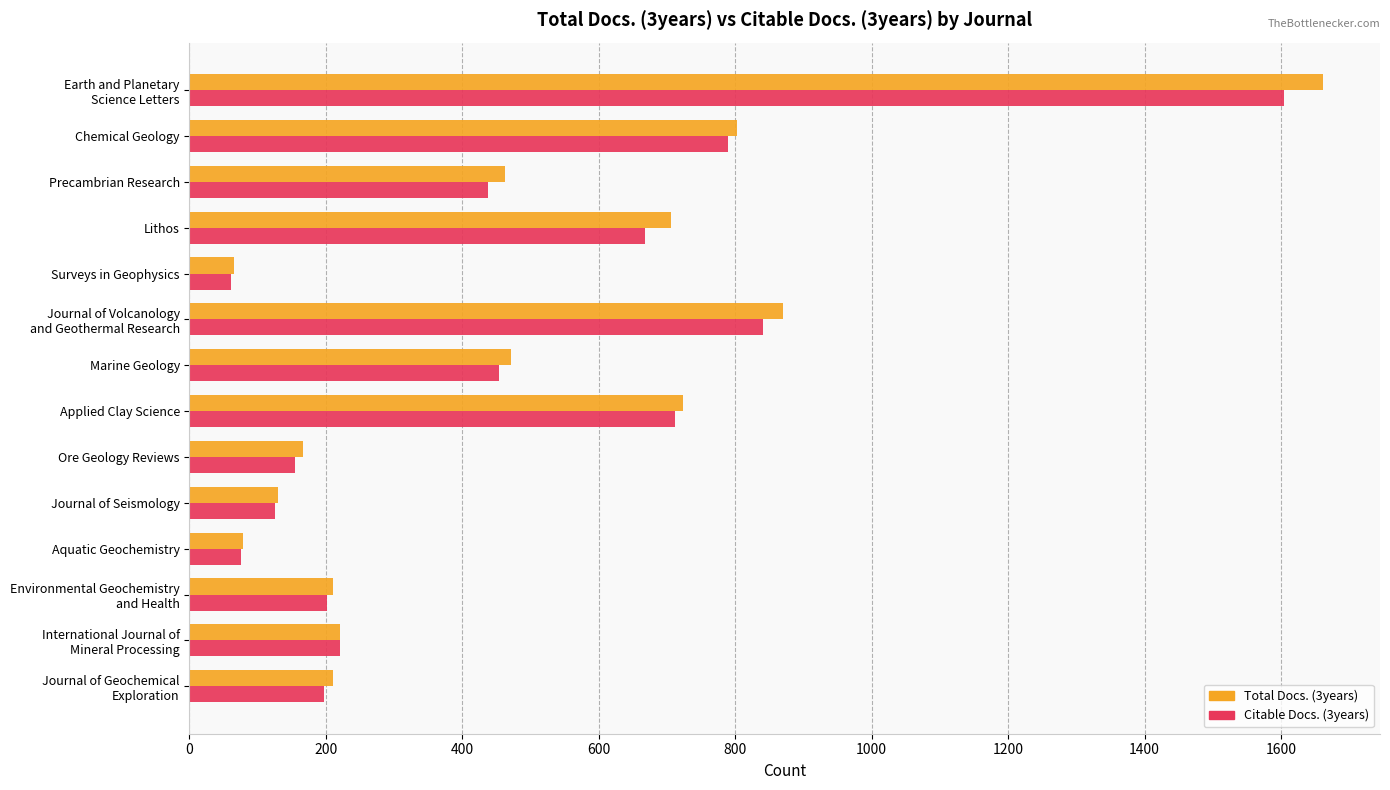

What is the sum of all Total Docs. (3years) values?

6778